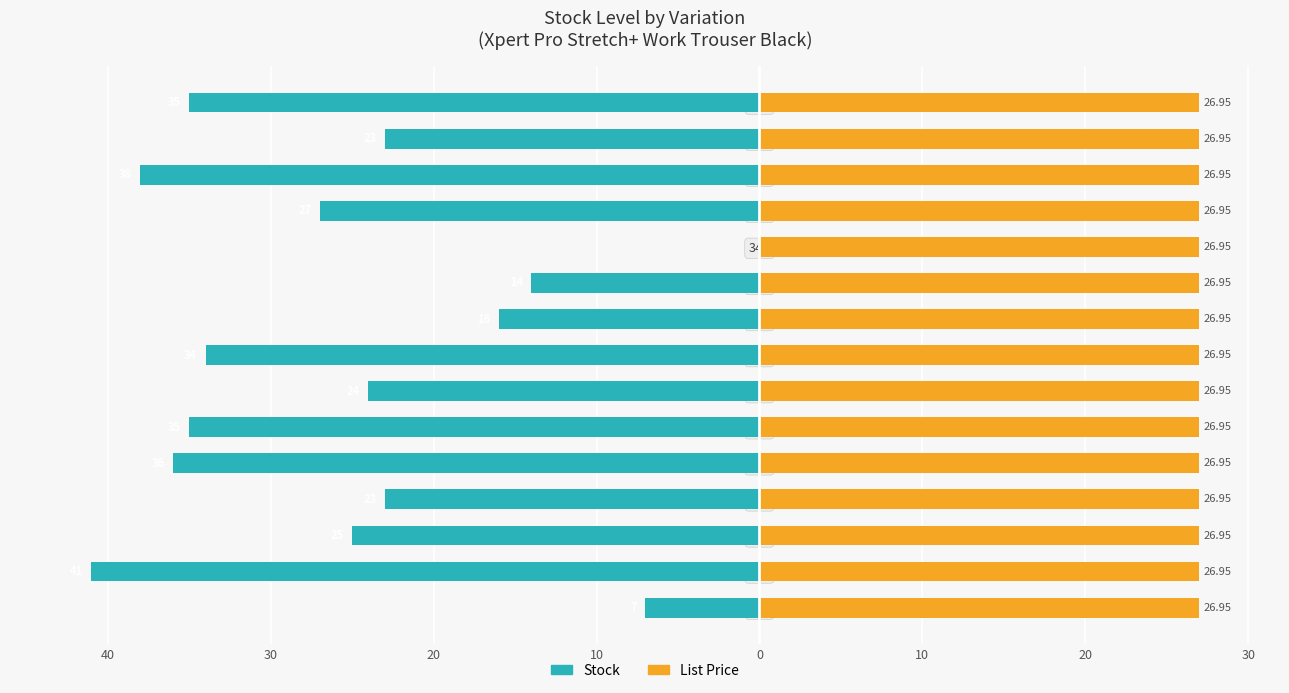

The Stock series shows -34.1 at 32S. True or false?

False